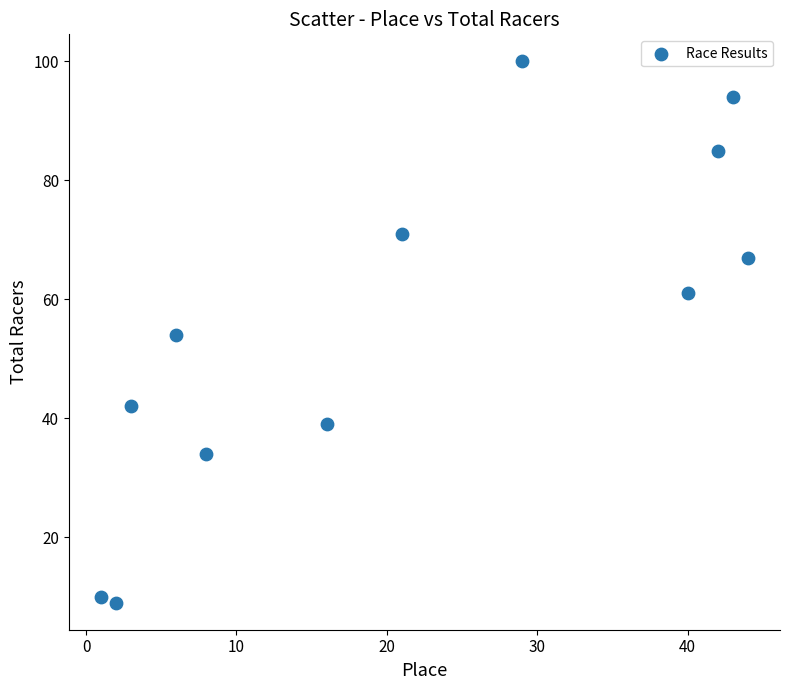

What is the range of Y values (max minus min)?

91